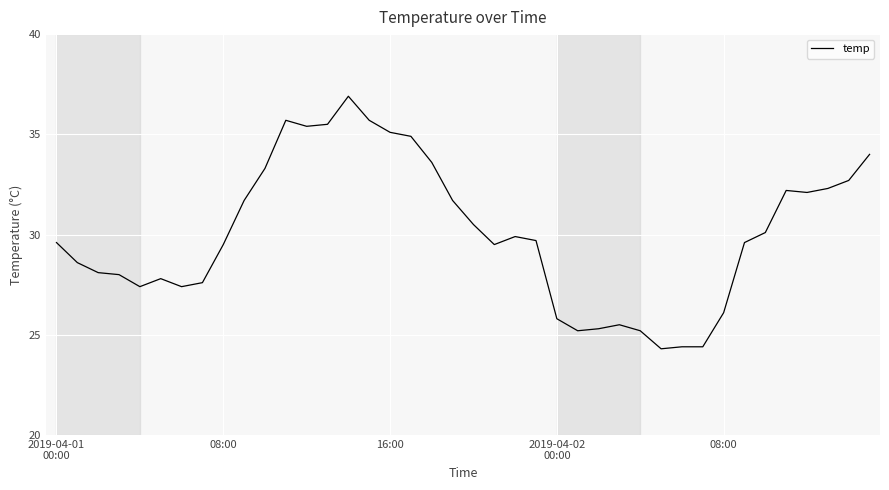

True or false: the data has more than 0 interior local peaks.

True